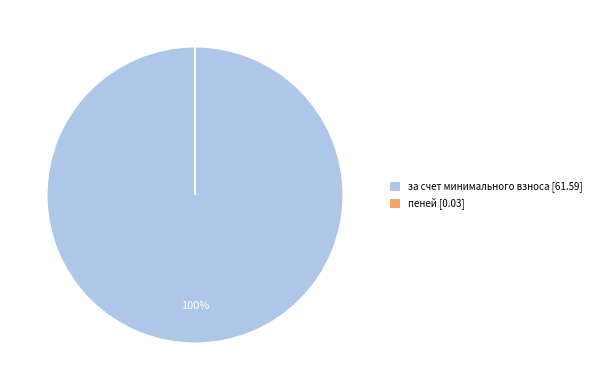

Does any single category account for the majority?

Yes